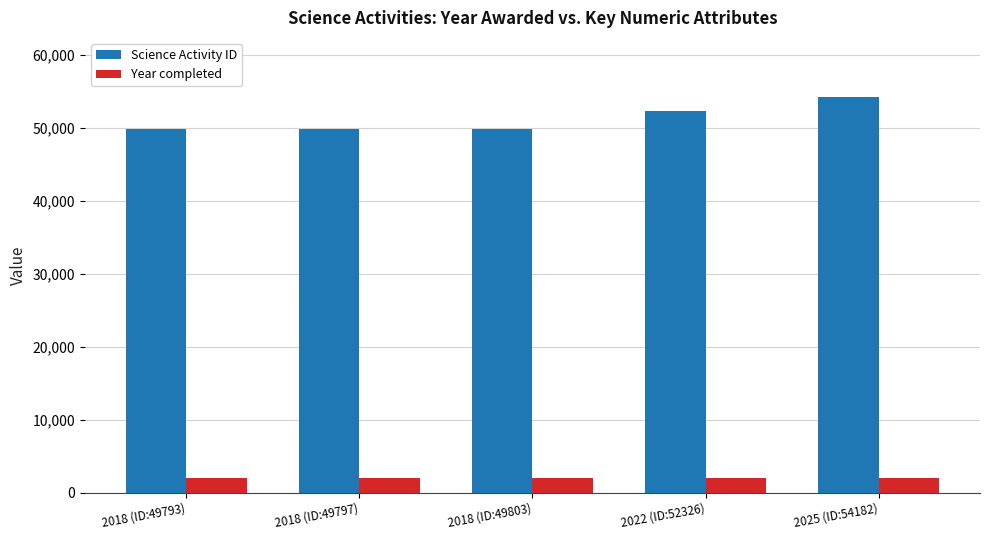

What is the sum of all Year completed values?

10110